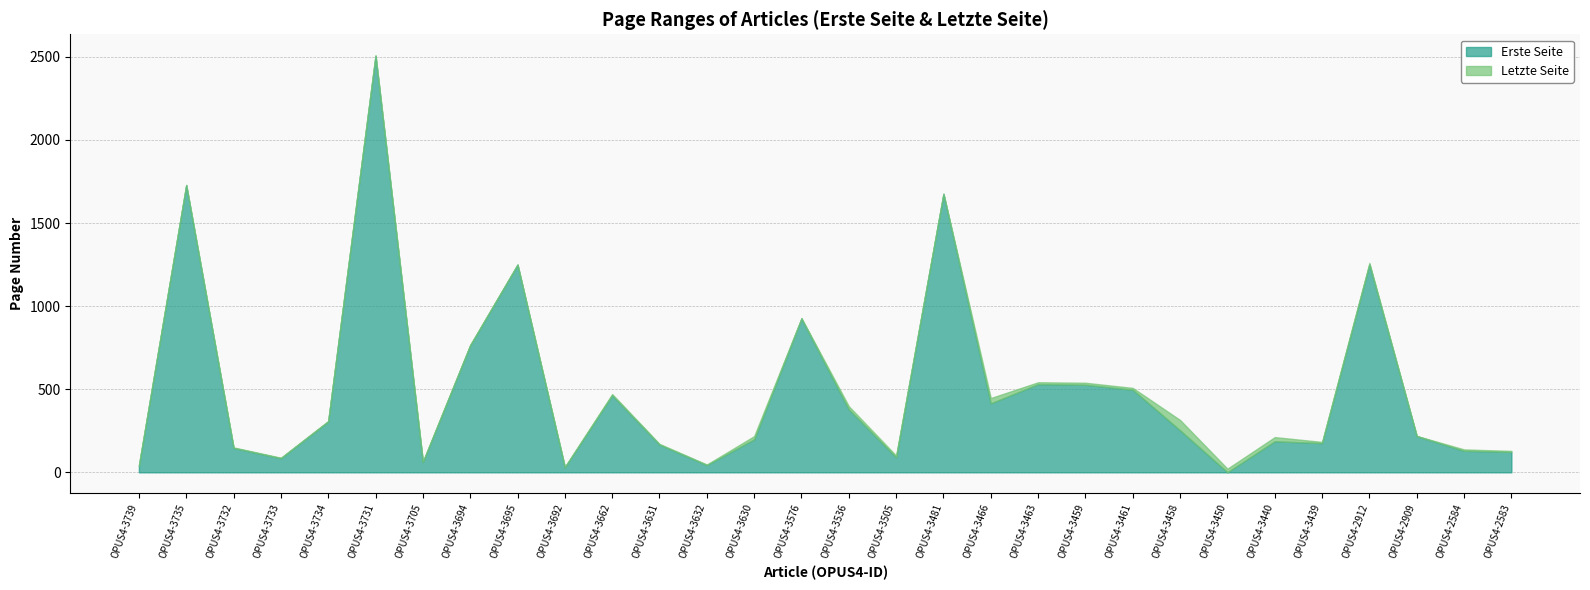

What is the total value across all series at OPUS4-3734?

309